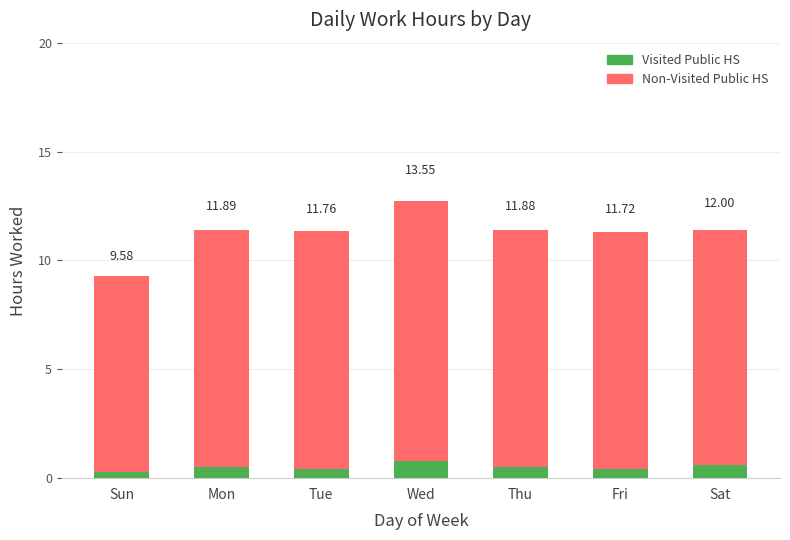

Which series changed the most between Wed and Sat?

Non-Visited Public HS